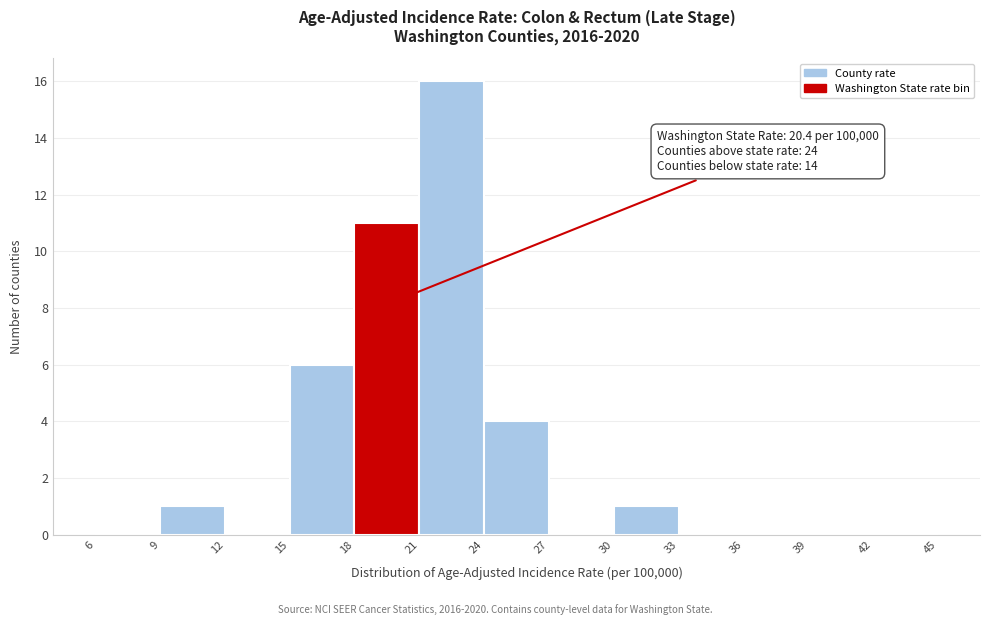

Which range on the x-axis has the tallest bar?

21 to 24